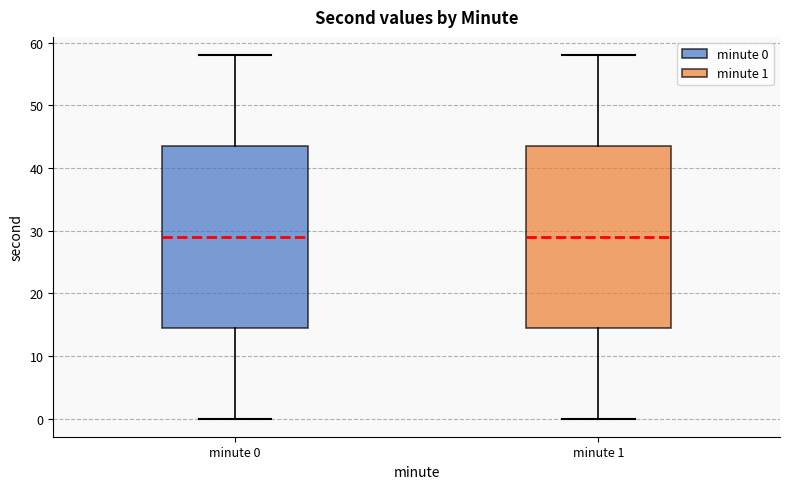

Where is the upper edge of the box for minute 1 on the y-axis? The values are not printed on the chart, so give them approximately, as read against the axis.

44